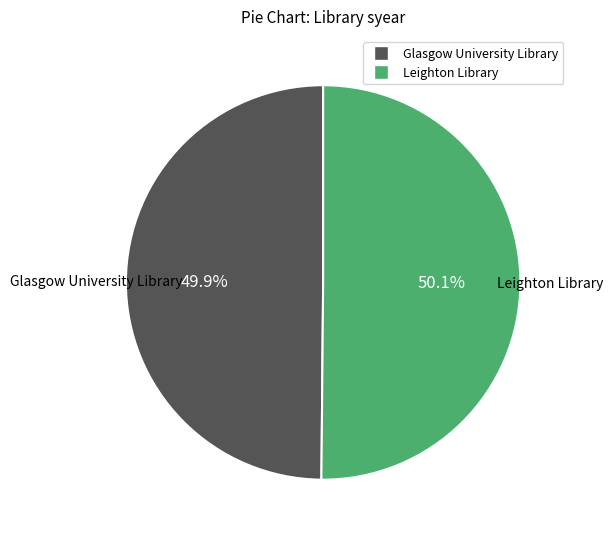

To the nearest percent, what percentage of the pie is Glasgow University Library?

50%